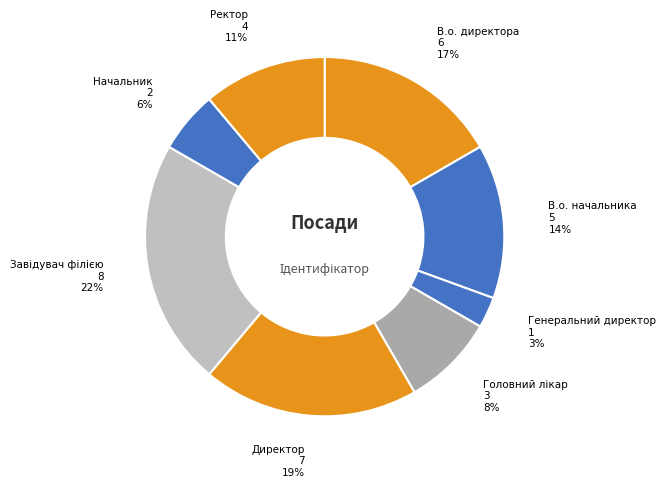

Which category has the smallest portion of the pie?

Генеральний директор